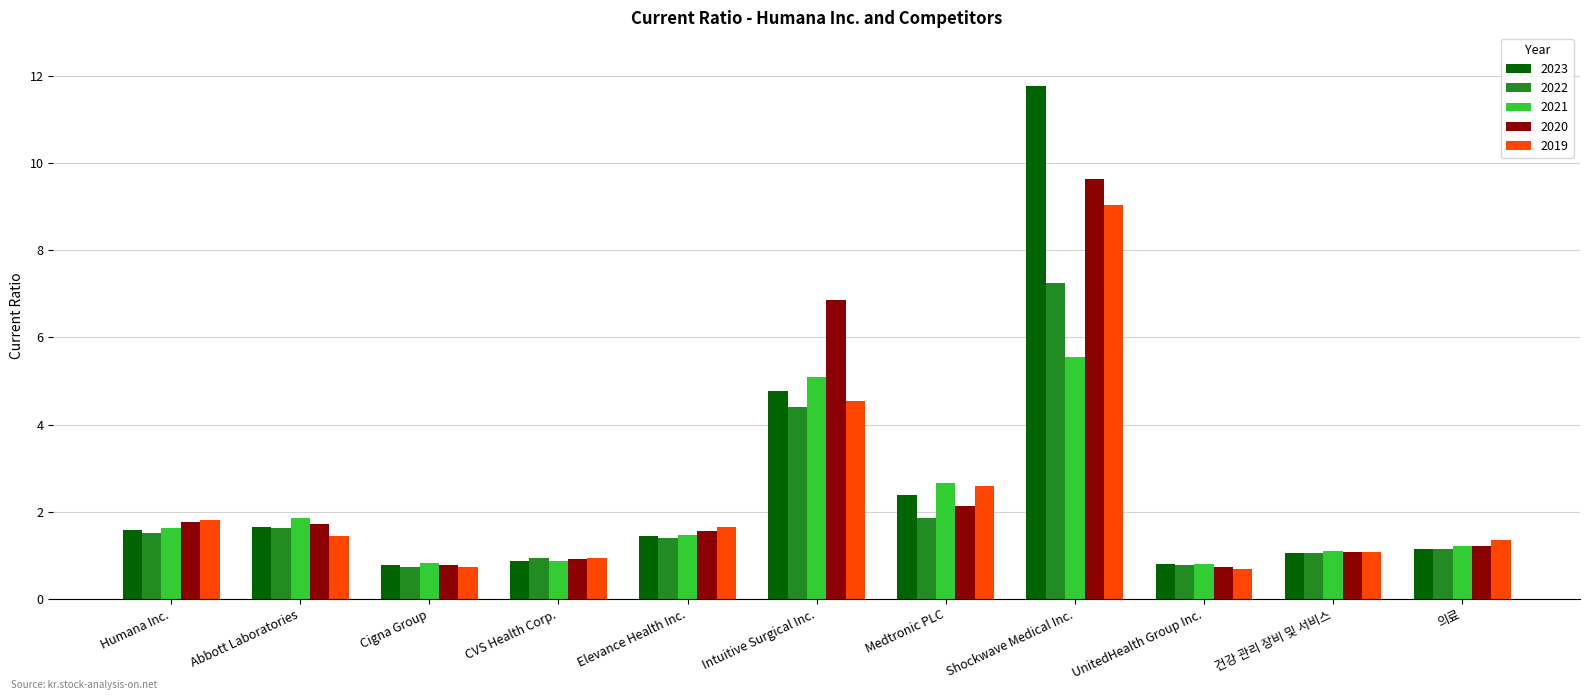

Is it true that 2021 equals 0.7 at Abbott Laboratories?

False